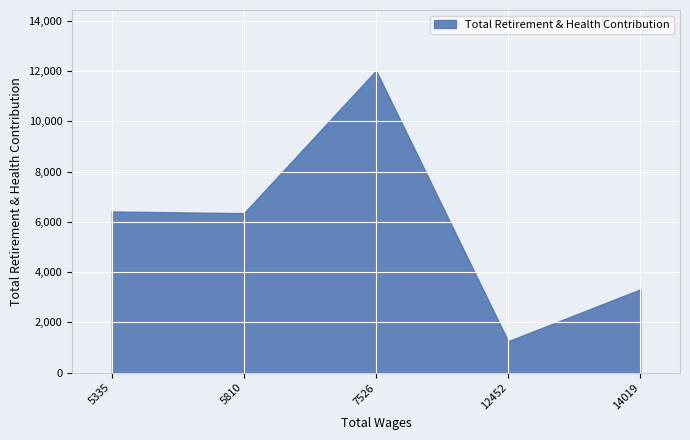

What is the approximate value at 14019, to the nearest 10?

3320